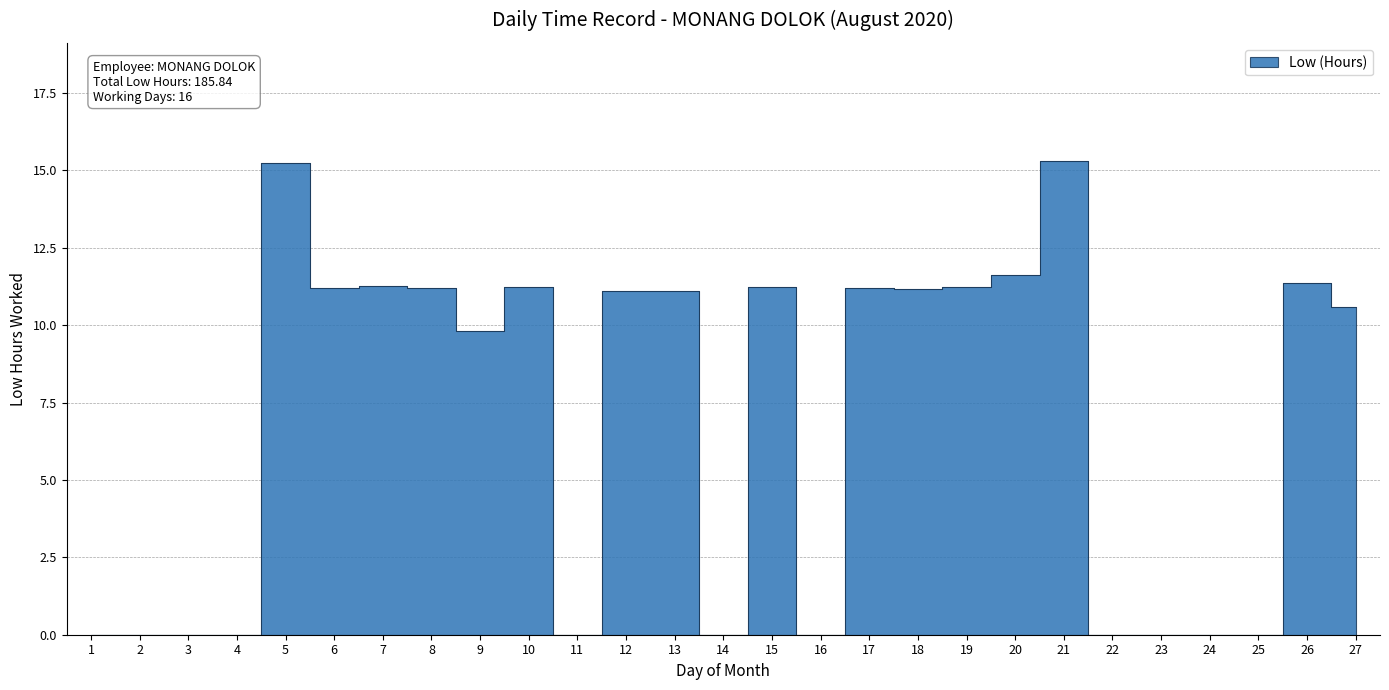

What value does the data have at 27?

10.6